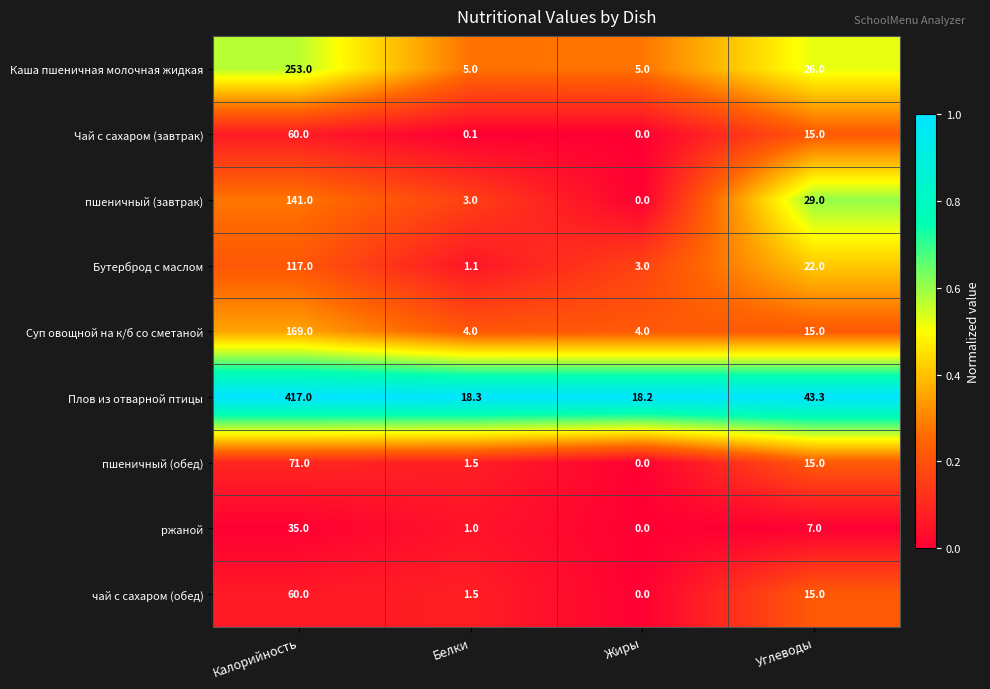

How many categories are shown in the chart?

4